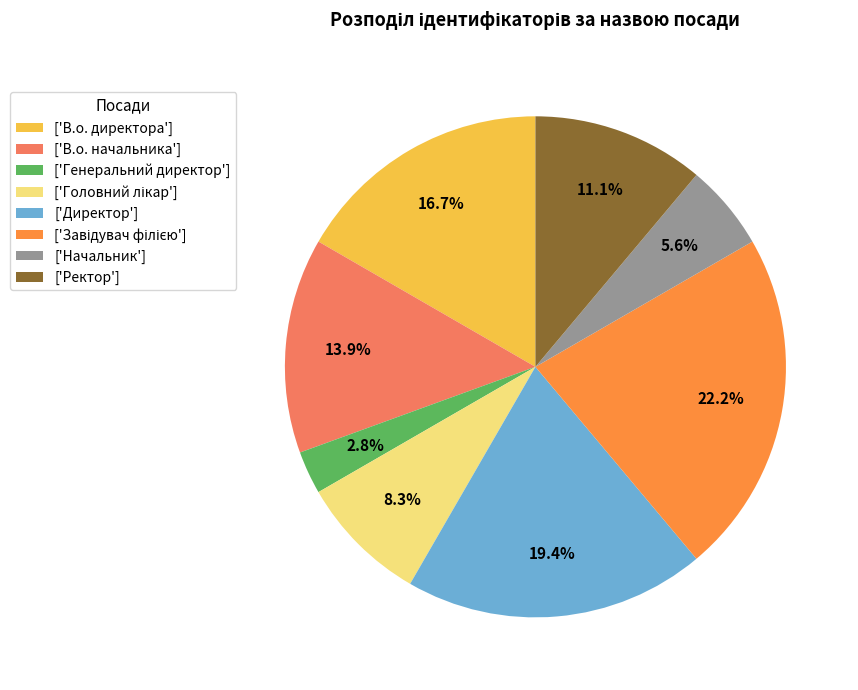

How much of the chart is everything except ['Ректор']?

88.9%